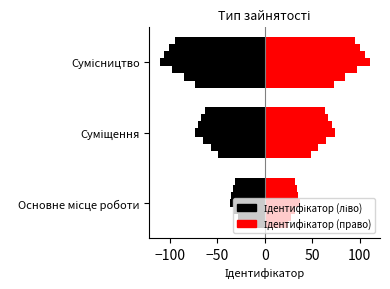

Where does the data first go above 2?

Сумісництво